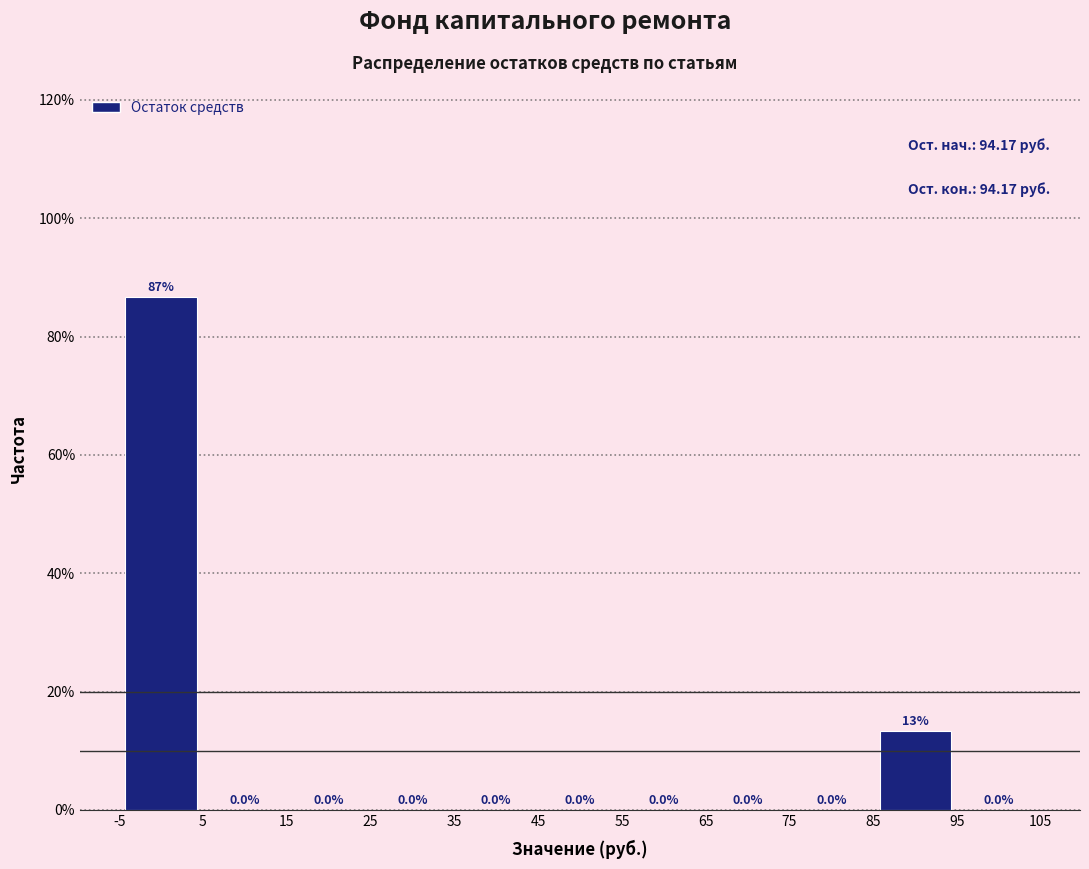

Which range on the x-axis has the tallest bar?

-5 to 5